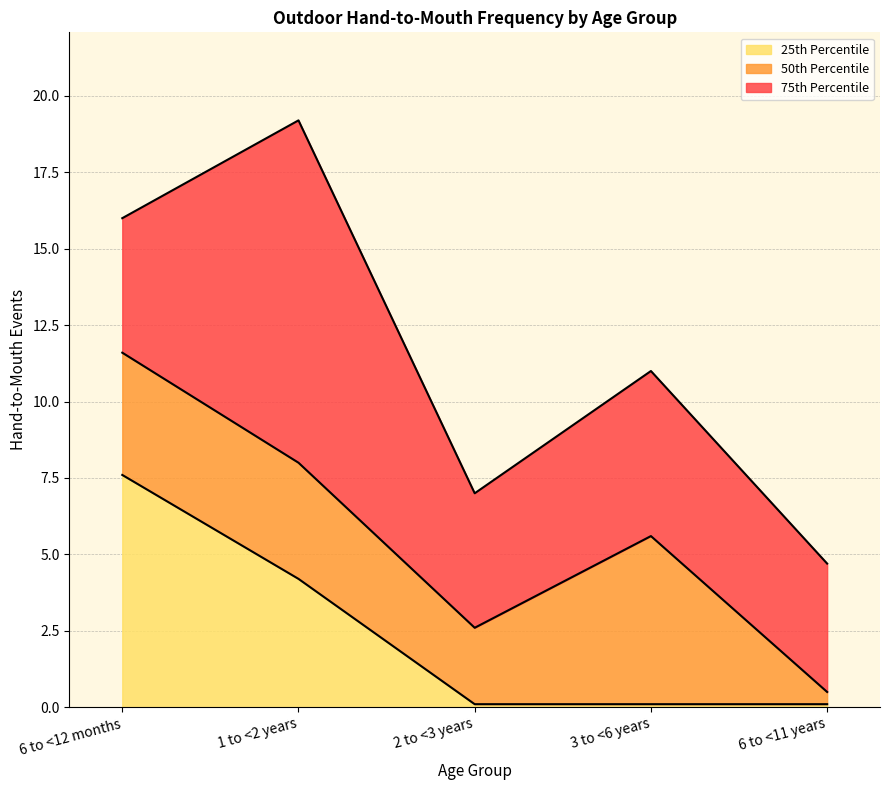

Count the number of categories in the chart.

5